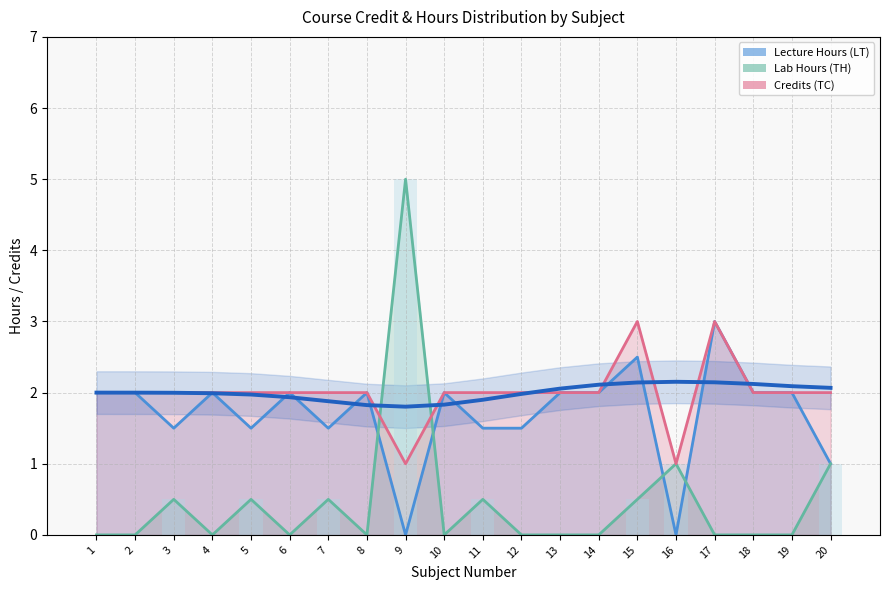

How many series are shown in this chart?

3